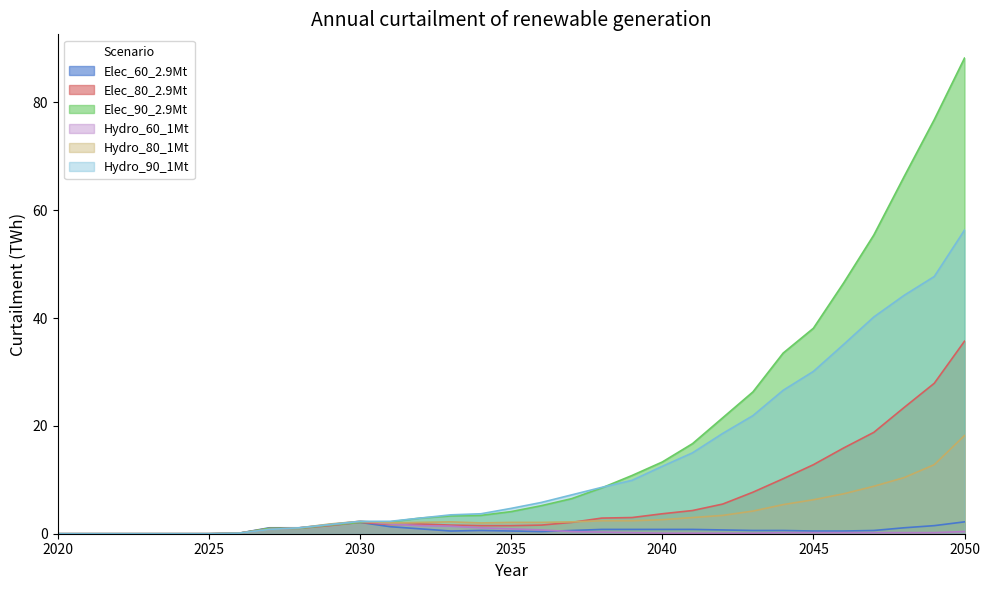

True or false: Elec_90_2.9Mt and Elec_80_2.9Mt cross at least once.

False